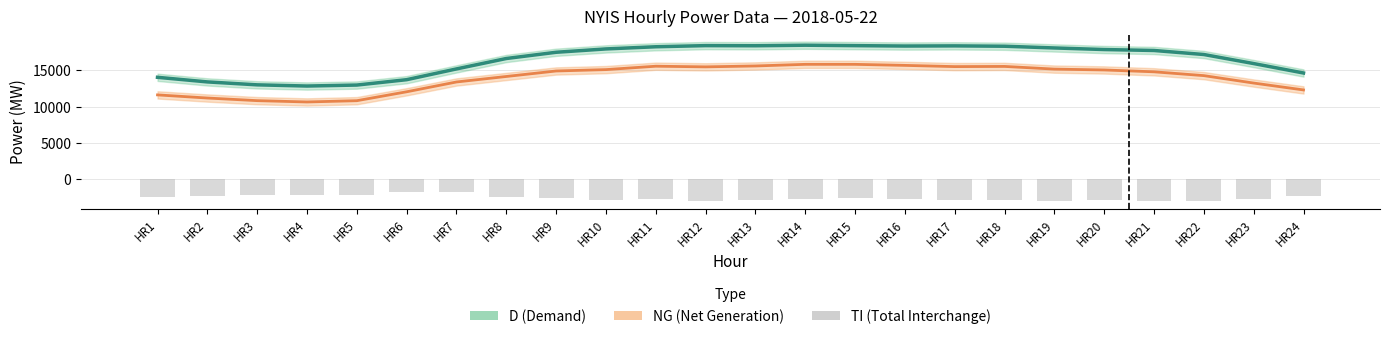

Are the bars grouped side by side (vs. stacked)?

Yes